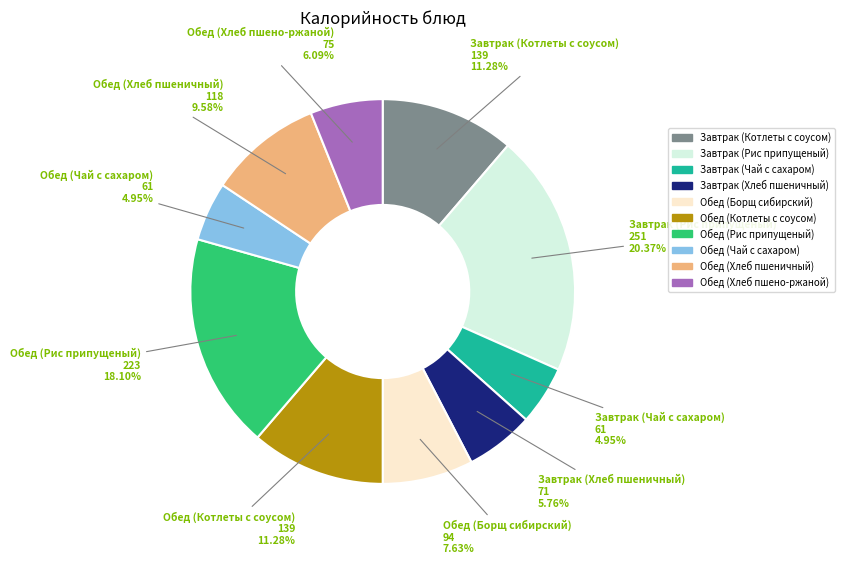

To the nearest percent, what is the average slice percentage?

10%